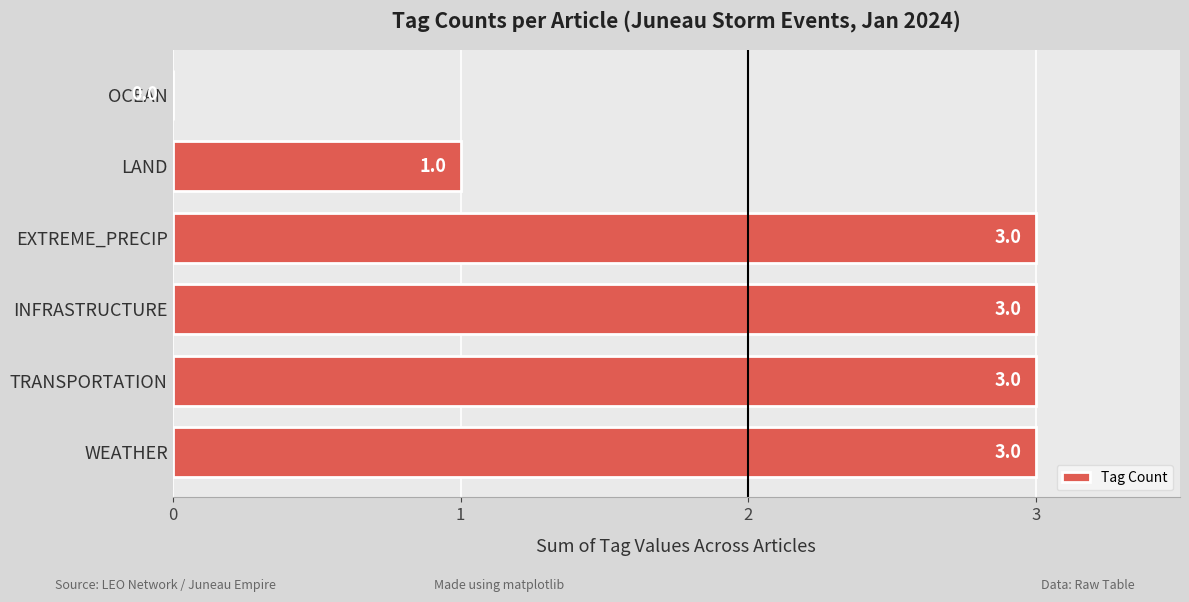

Where is the data nearest to the value 1?

LAND